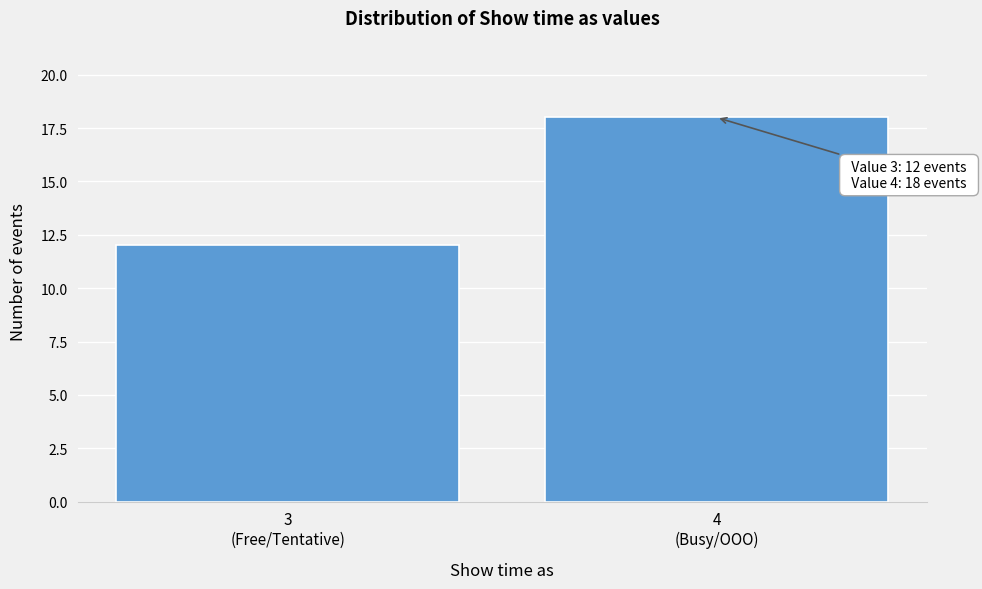

Reading right to left, list all the values displayed in this chart.

18	12